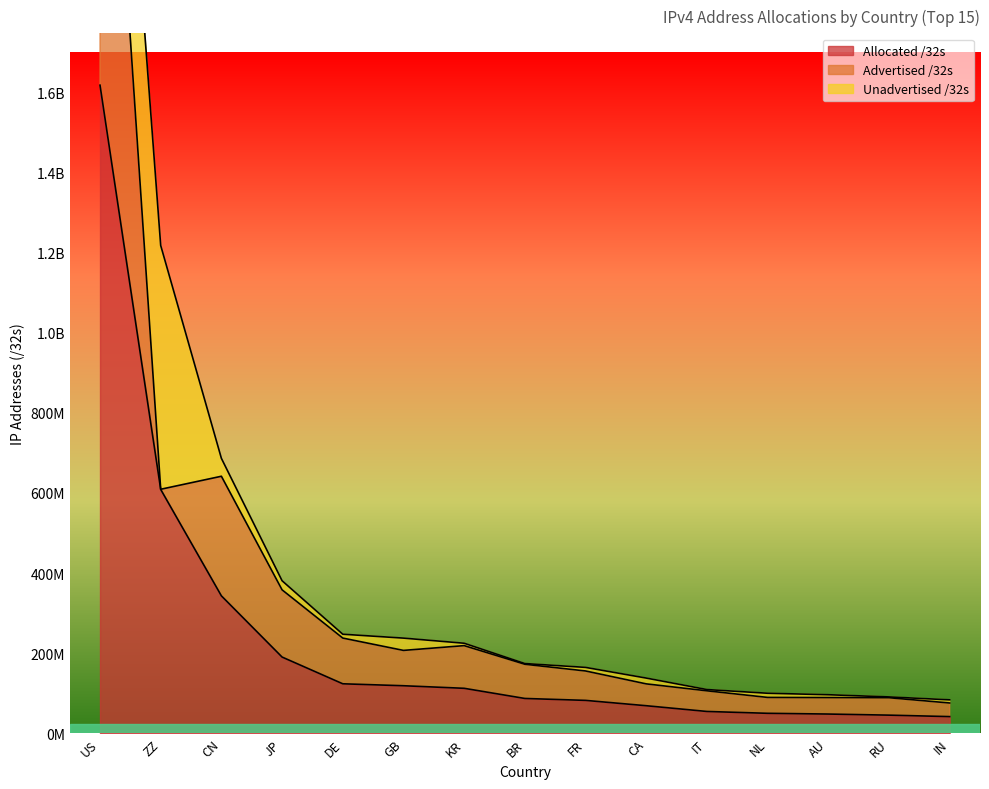

True or false: Allocated /32s has more than 2 interior local peaks.

False